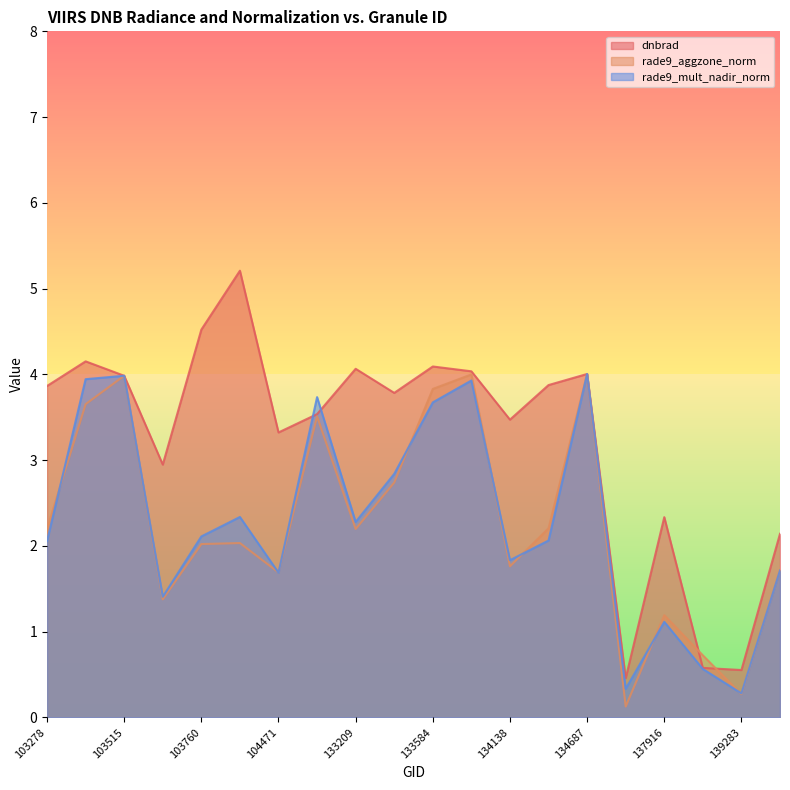

Rank the categories by rade9_aggzone_norm value from highest to lowest.

134687, 133762, 103515, 133584, 103396, 132847, 133404, 134322, 103278, 133209, 103988, 103760, 134138, 140059, 104471, 103642, 137916, 138492, 139283, 137903